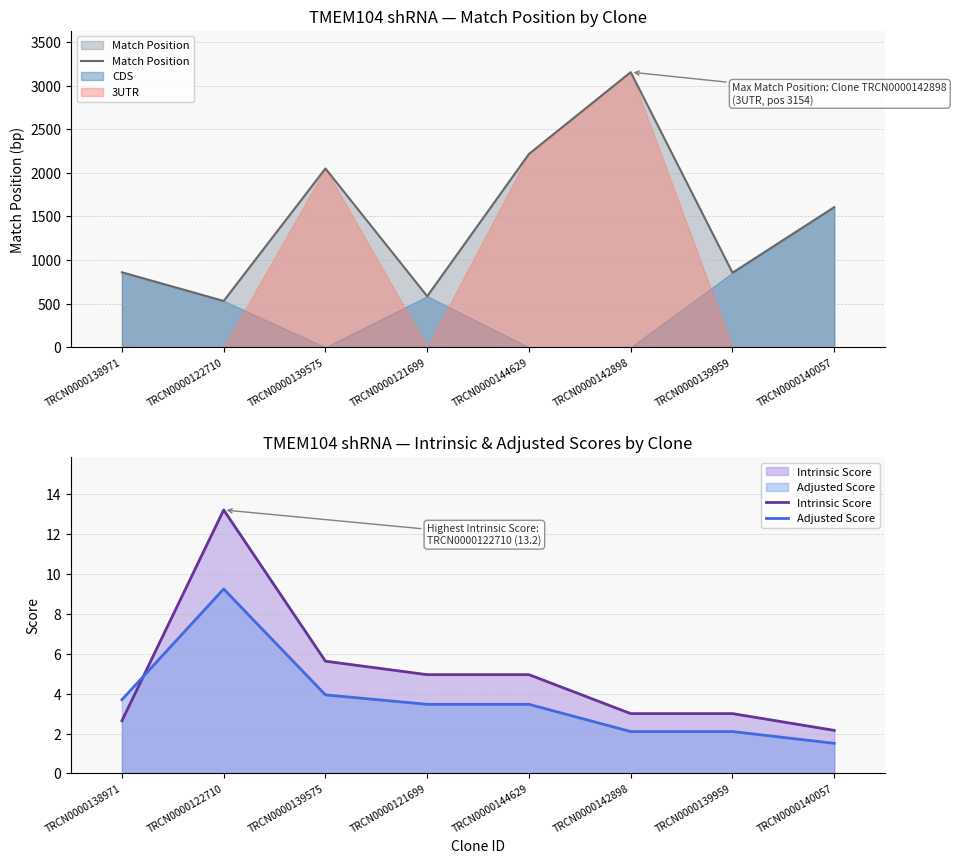

Where is the first local maximum for Adjusted Score?

TRCN0000122710